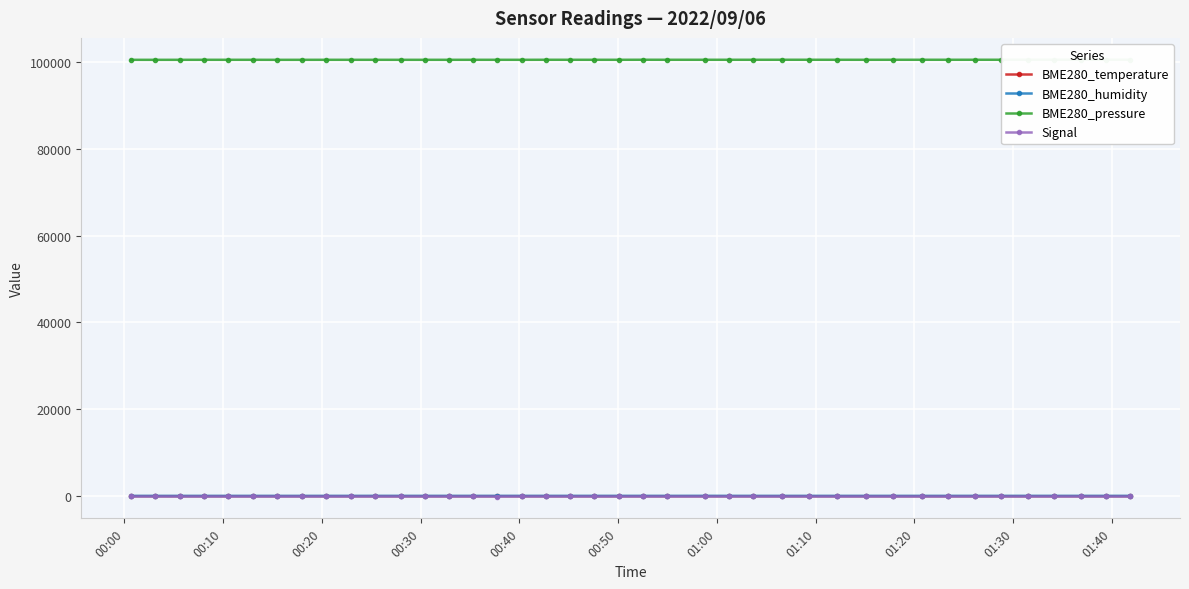

What is the sum of all BME280_humidity values?

2896.7